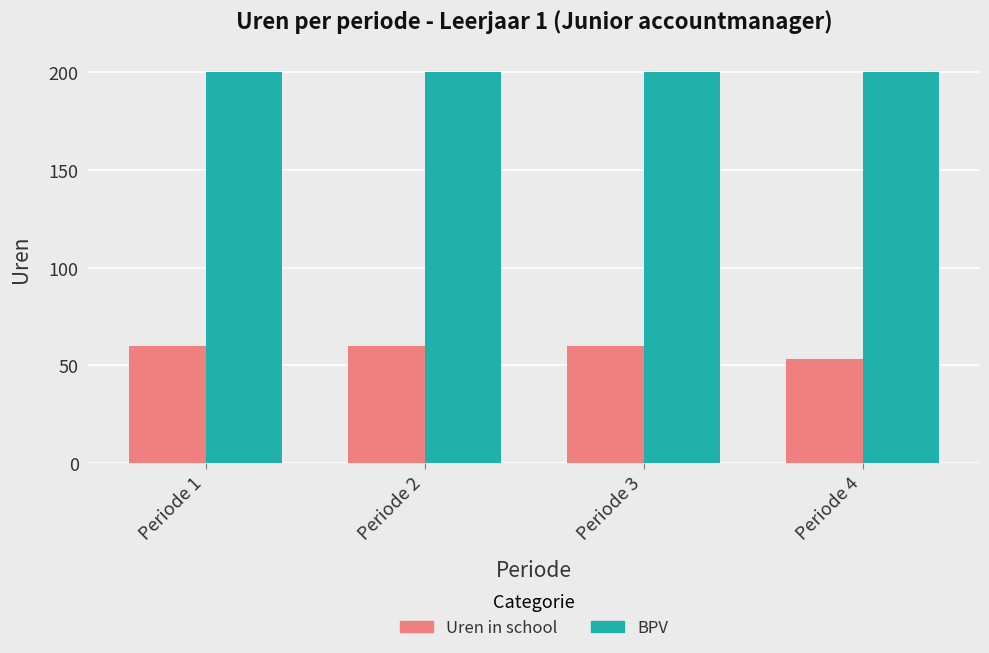

Reading left to right, extract all data points from this chart.

Uren in school: 60.0	60.0	60.0	53.3
BPV: 200.0	200.0	200.0	200.0